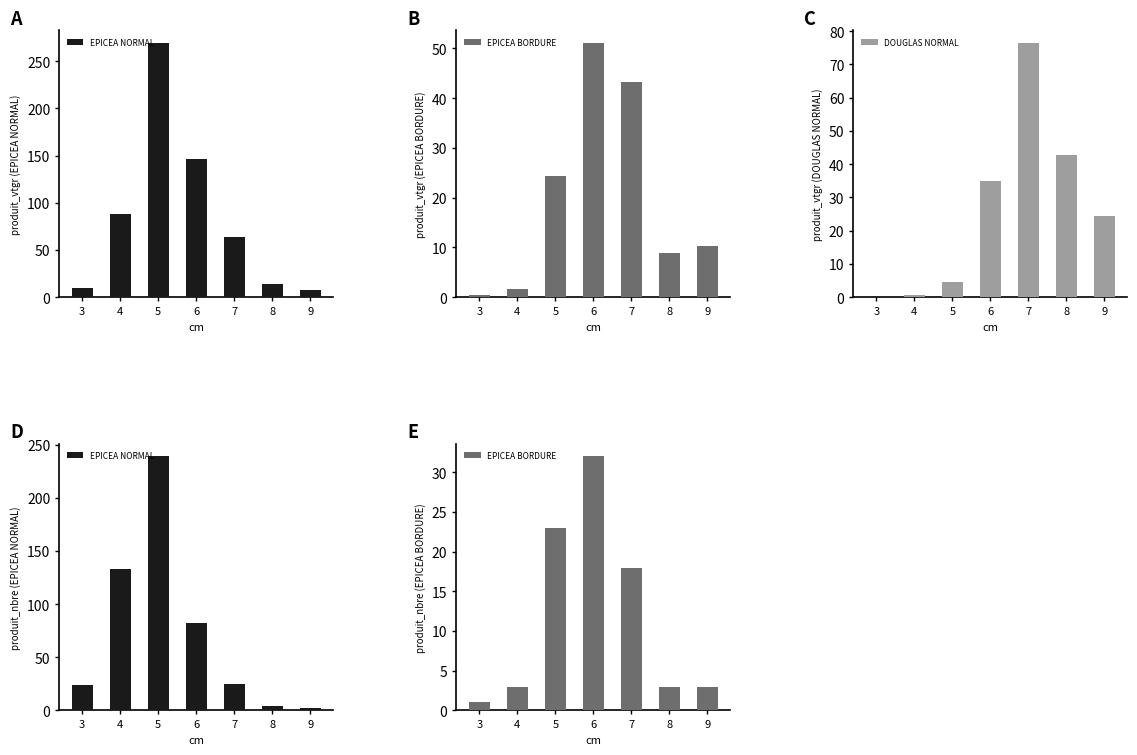

What is the value of the DOUGLAS NORMAL bar at the 3rd from the left?

4.6